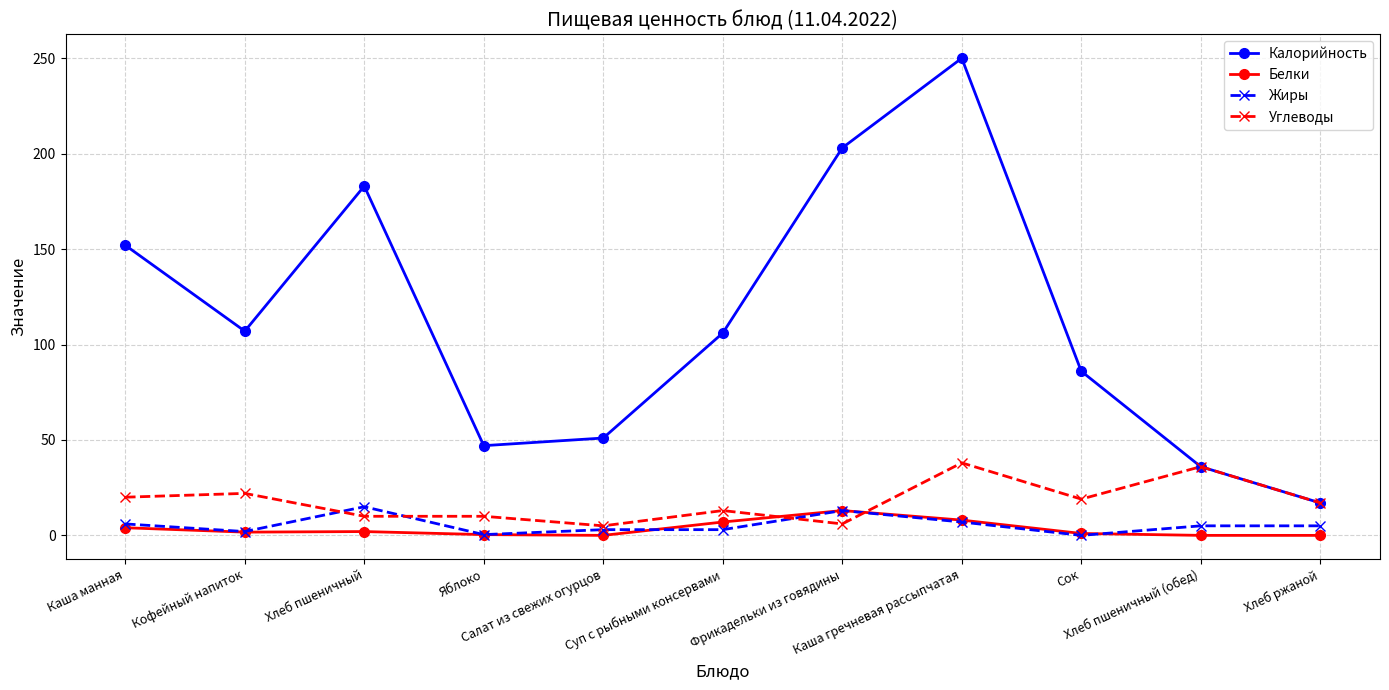

What is the value of the Жиры point at the 8th from the left?

7.0